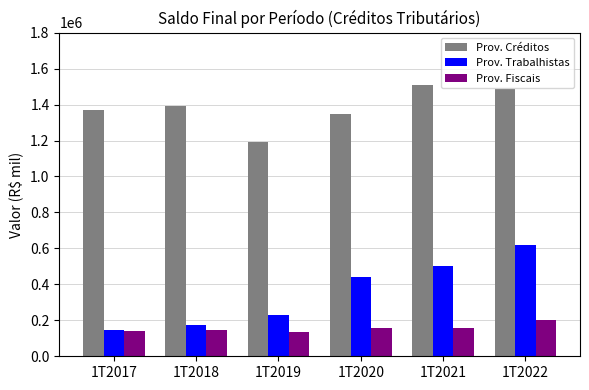

At which category is the sum across all series the highest?

1T2022